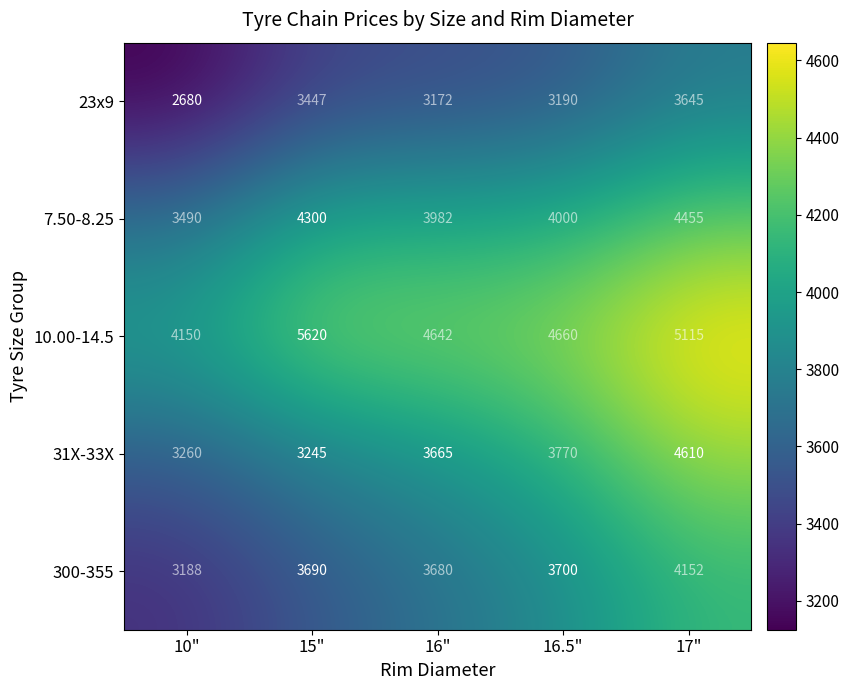

What is the sum of all 10.00-14.5 values?

24187